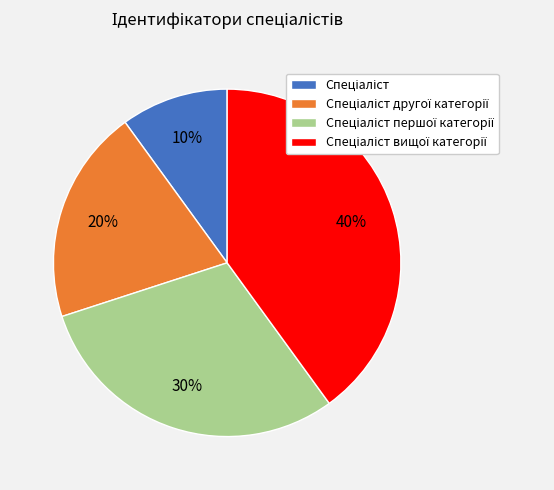

Is there a majority slice in this chart?

No